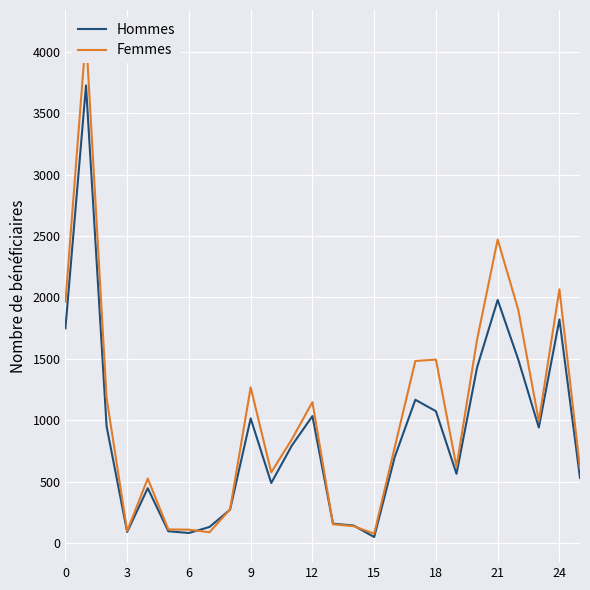

What are all the series names shown in the legend?

Hommes, Femmes